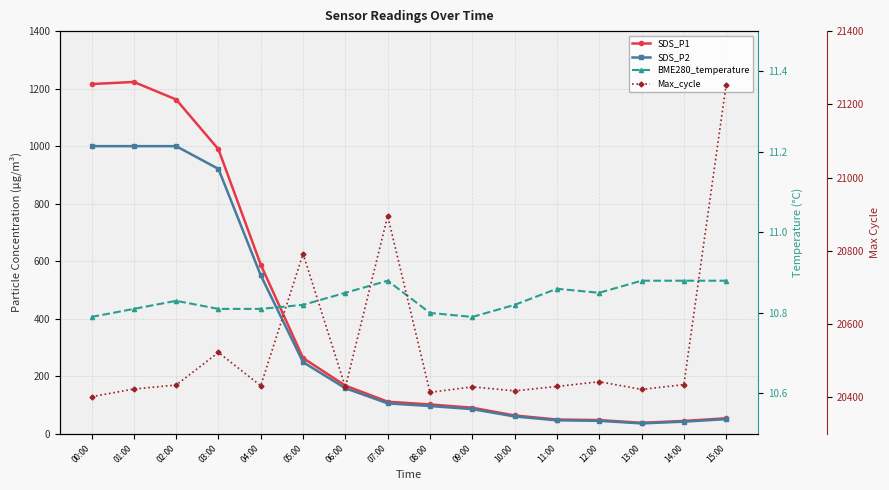

What position from the left is 11:00?

12